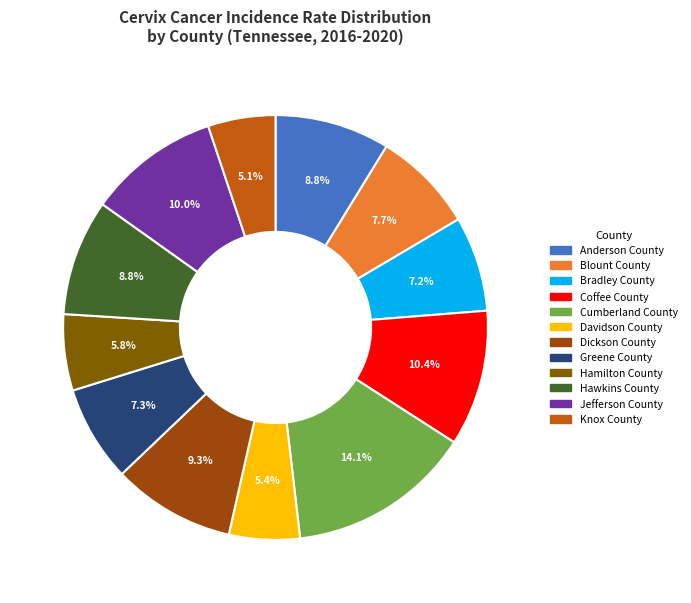

Which category has the biggest portion of the pie?

Cumberland County